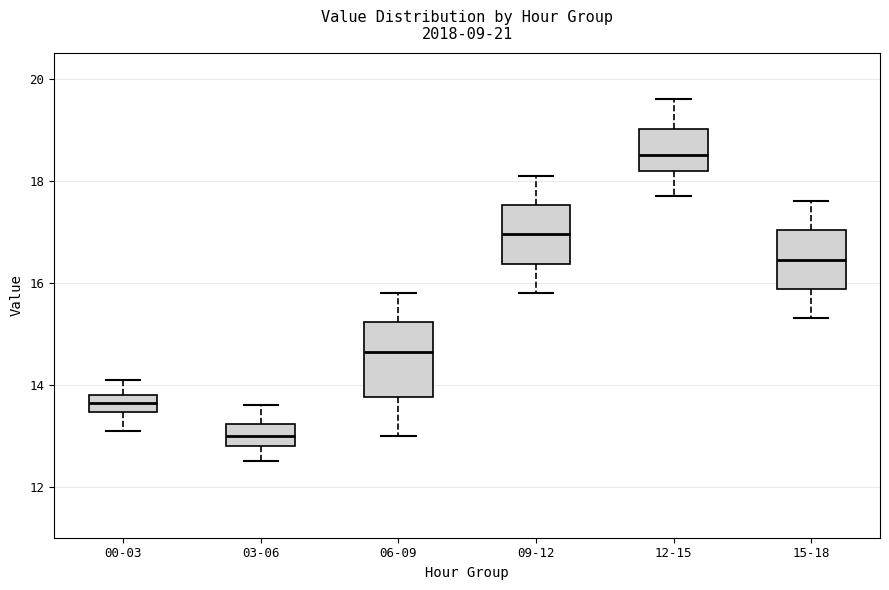

Where does the upper whisker of the box for 06-09 end on the y-axis? The values are not printed on the chart, so give them approximately, as read against the axis.

15.8